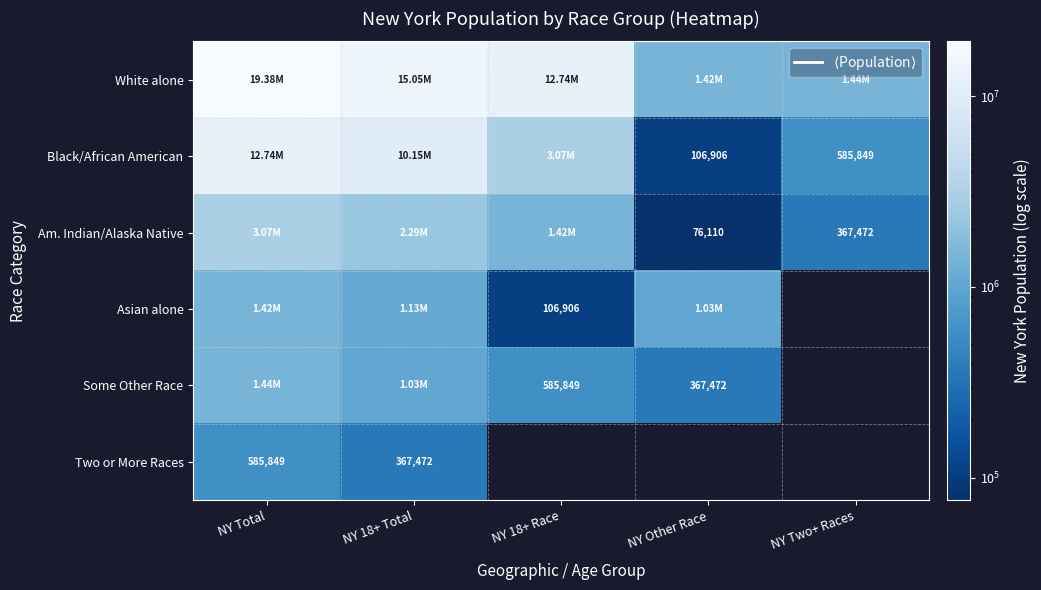

Between NY Total and NY 18+ Race, which is larger?

NY Total